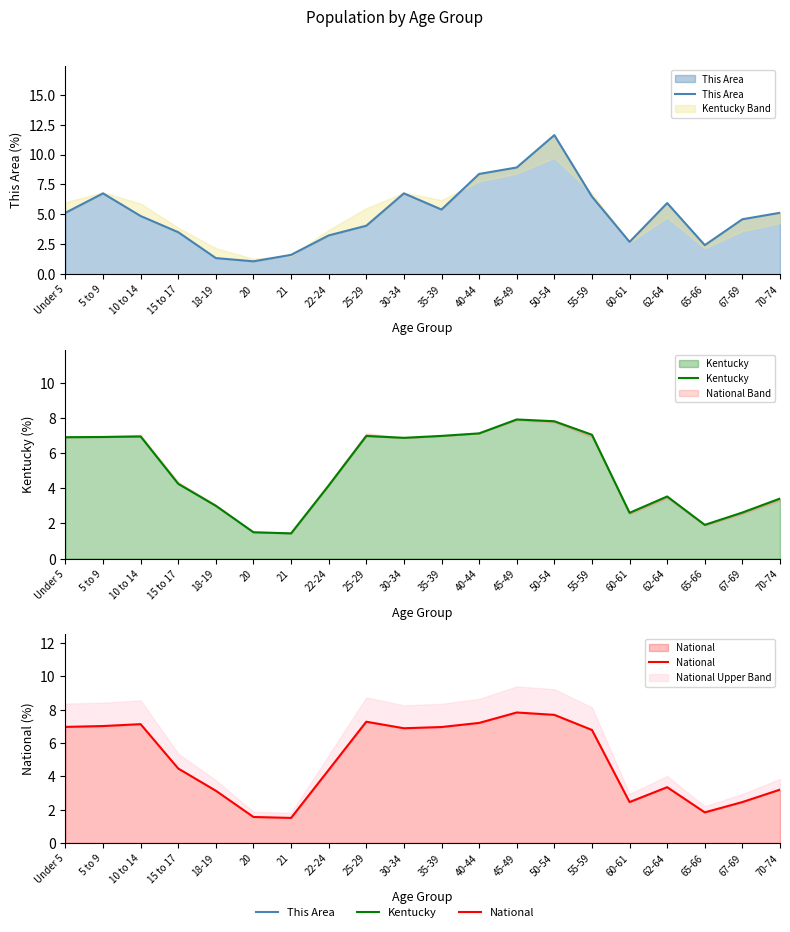

Is it true that Kentucky equals 6.9 at Under 5?

True